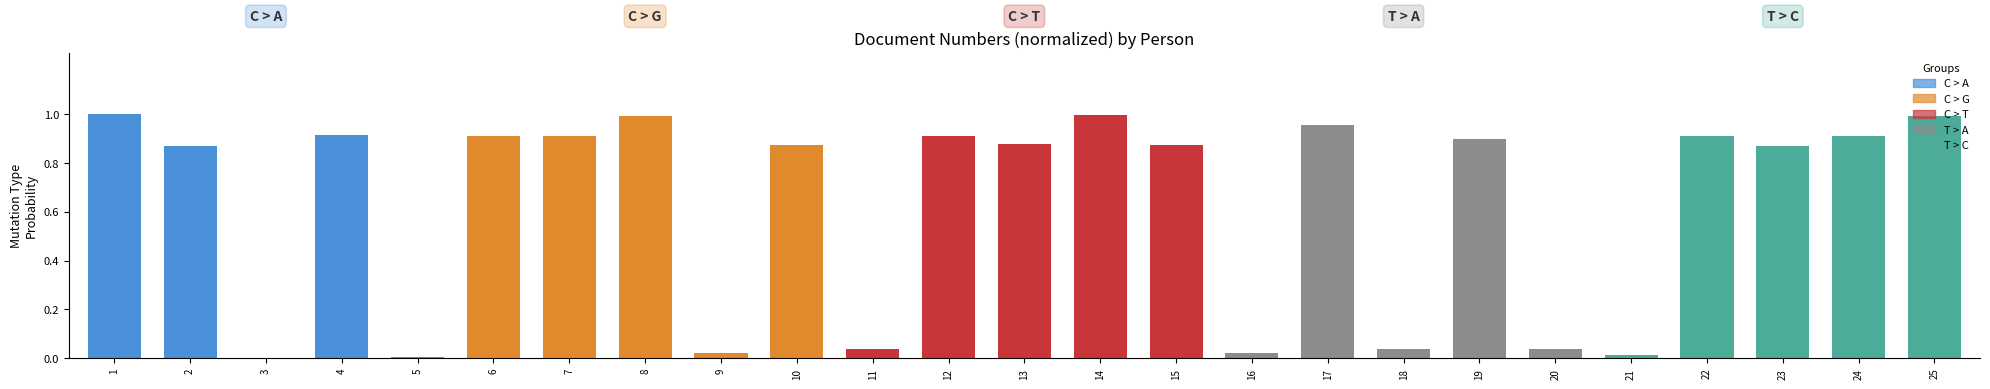

What is the sum of all values?

15.8